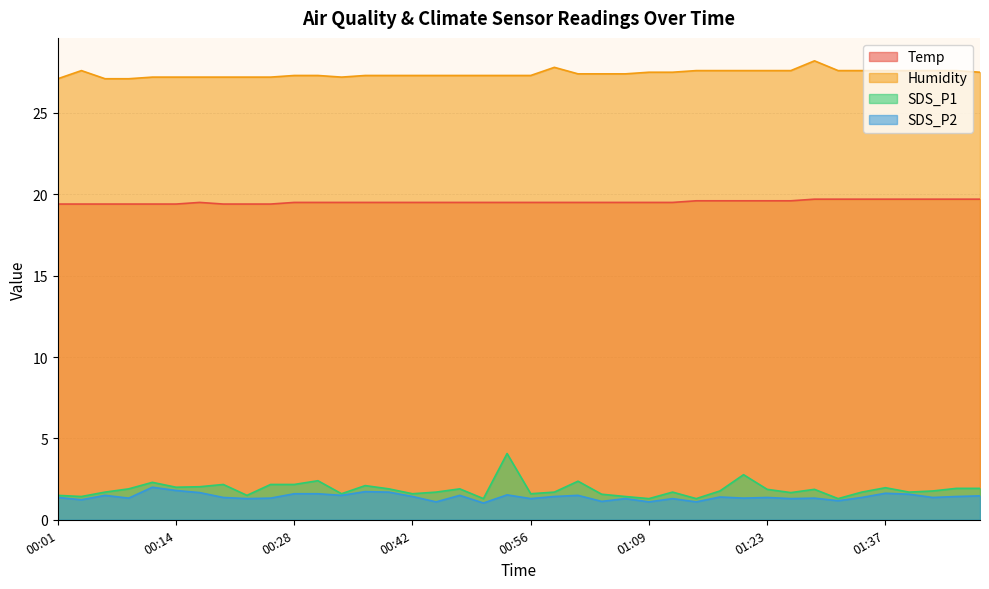

True or false: Temp has a value of 19.5 at 01:01.

True